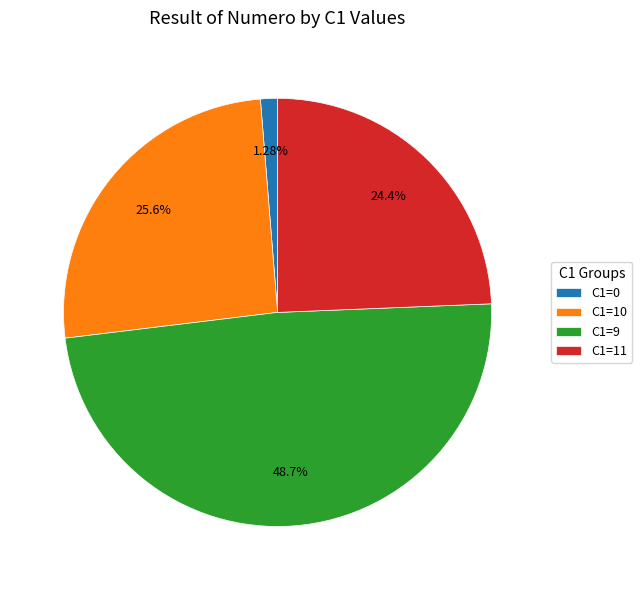

Between C1=9 and C1=11, which is larger?

C1=9